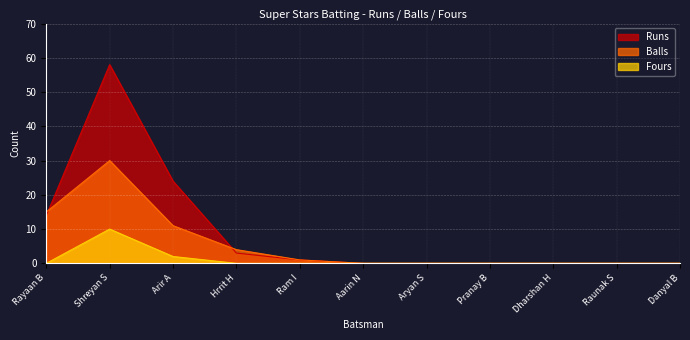

Which series has the largest range (max minus min)?

Runs